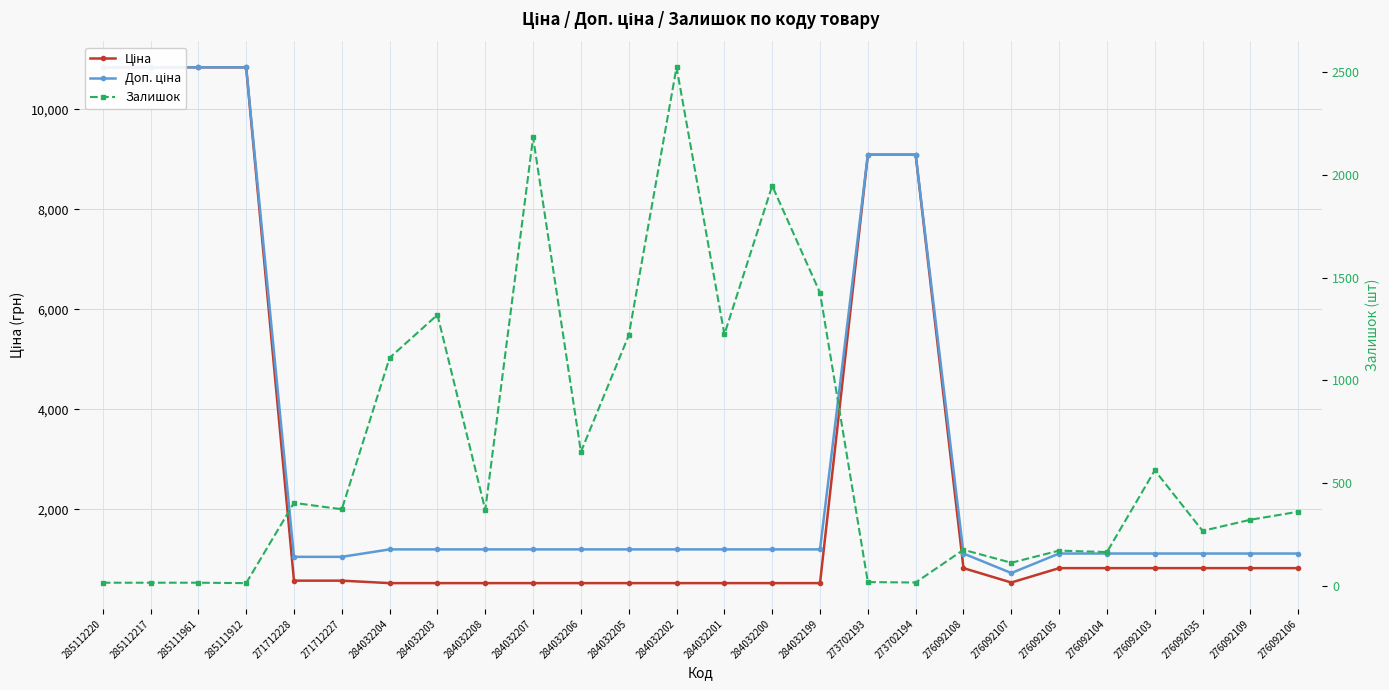

Is this an area chart (filled region under the line)?

No